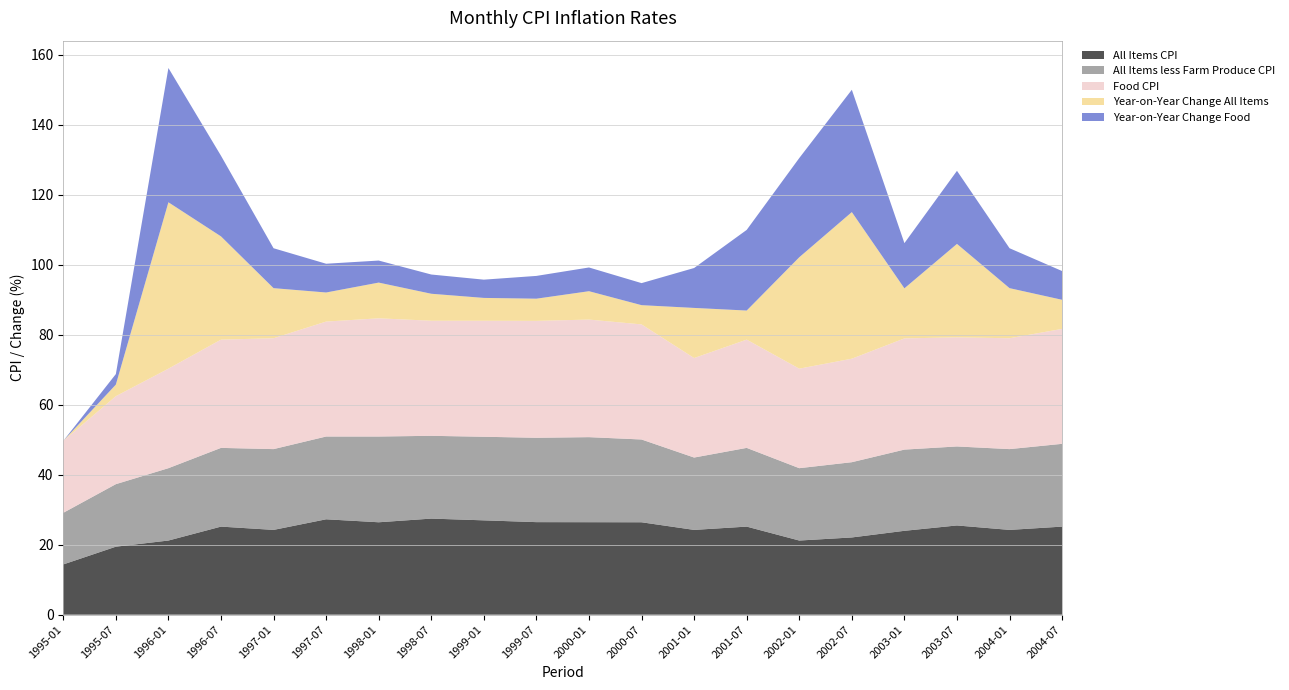

Reading left to right, what are all the values shown in this chart?

All Items CPI: 14.4	19.4	21.2	25.2	24.2	27.3	26.4	27.5	27.0	26.4	26.4	26.4	24.2	25.2	21.2	22.1	24.0	25.5	24.2	25.2
All Items less Farm Produce CPI: 14.8	17.9	20.7	22.5	23.1	23.7	24.5	23.7	23.9	24.1	24.3	23.7	20.7	22.5	20.7	21.5	23.2	22.6	23.1	23.7
Food CPI: 20.6	25.1	28.4	30.9	31.7	32.9	33.8	32.9	33.2	33.4	33.6	32.9	28.4	30.9	28.4	29.6	31.8	31.2	31.7	32.9
Year-on-Year Change All Items: 0.0	3.3	47.6	29.5	14.3	8.3	10.2	7.7	6.5	6.3	8.1	5.5	14.3	8.3	31.8	41.9	14.3	26.7	14.3	8.3
Year-on-Year Change Food: 0.0	3.0	38.4	23.1	11.4	8.2	6.3	5.5	5.2	6.5	6.8	6.3	11.4	23.1	28.4	35.0	12.9	20.9	11.4	8.2